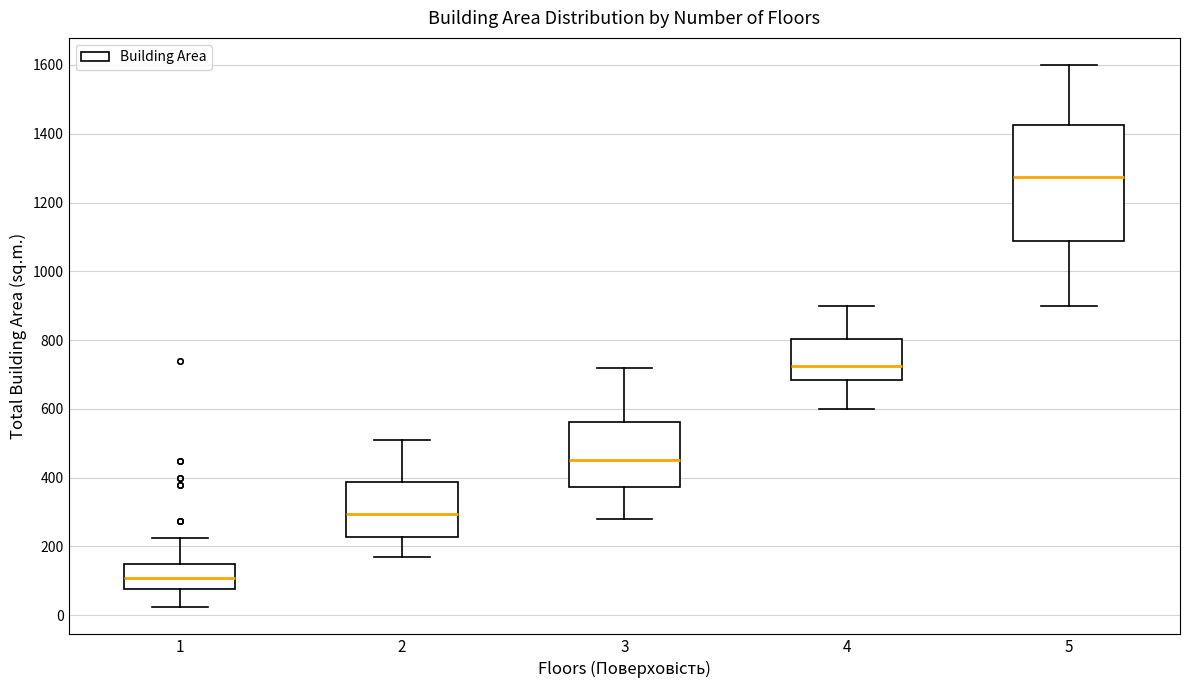

Which box has the lowest median line?

1